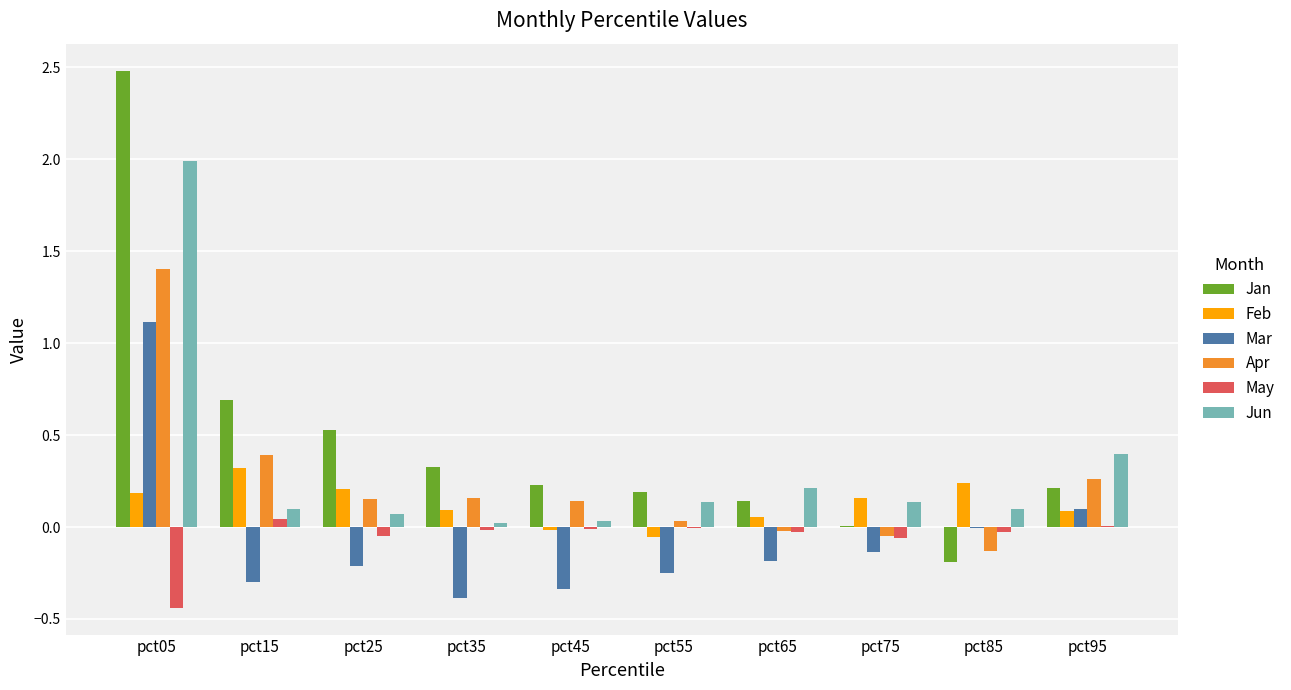

True or false: May has a value of -0.4 at pct05.

True